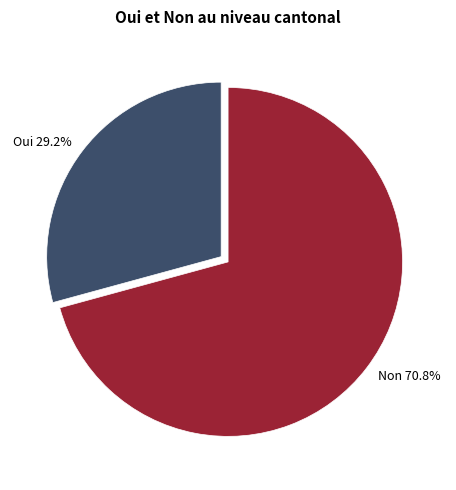

To the nearest percent, what portion does Oui represent?

29%